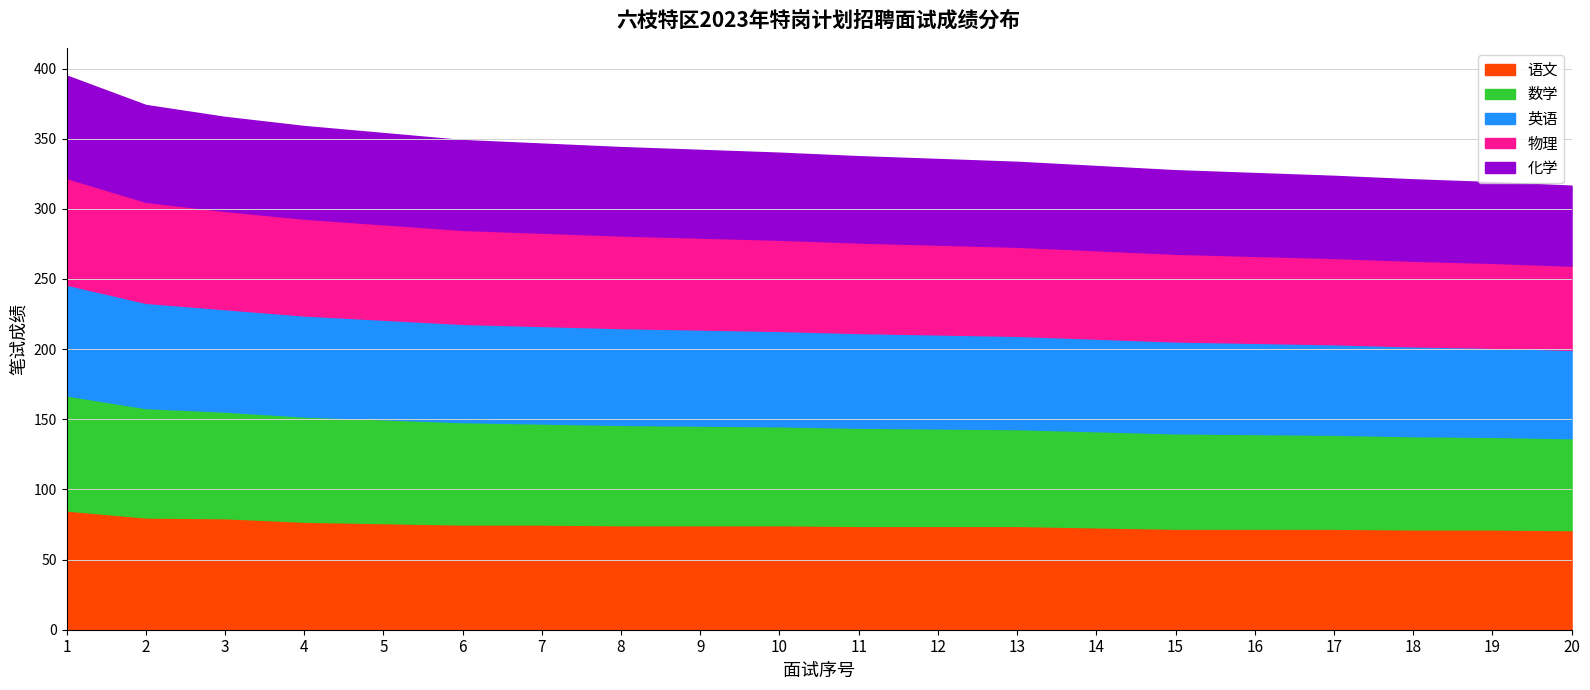

Where does the 数学 series first go above 70?

1